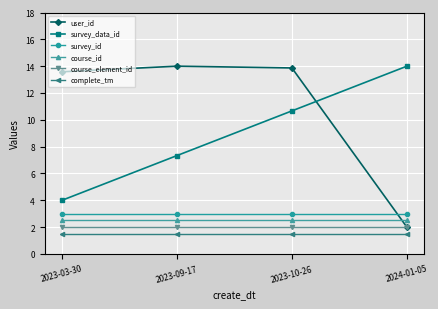

What is the maximum value for survey_data_id?

14.0